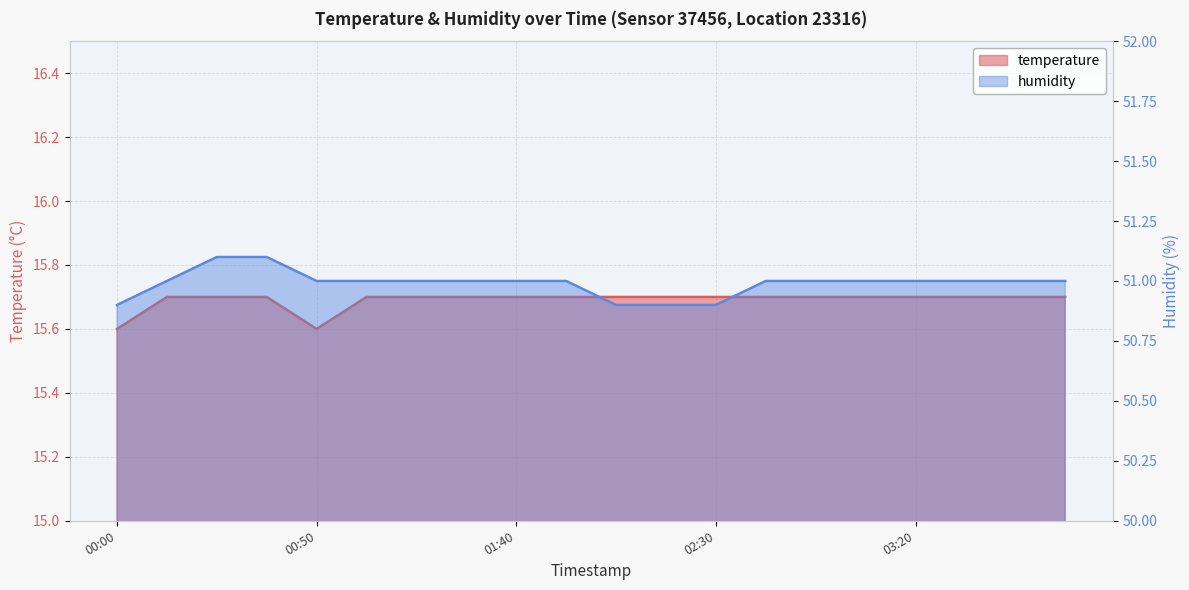

What is the label of the 7th point from the left?

01:15